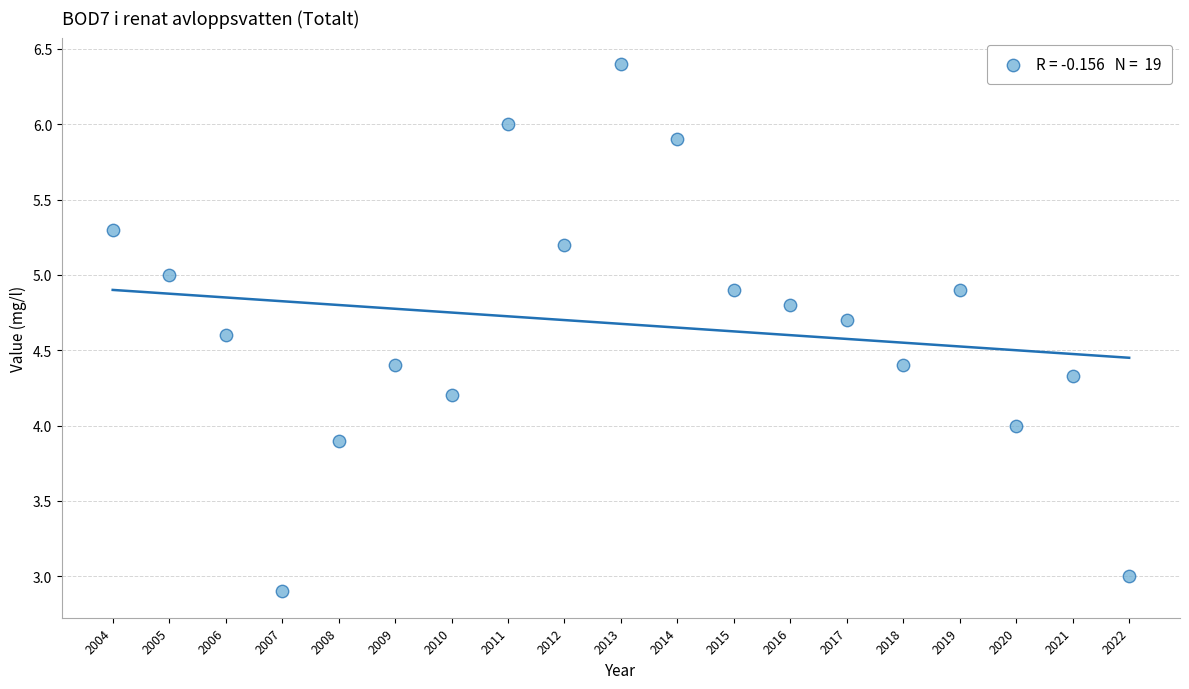

What is the range of Y values (max minus min)?

3.5